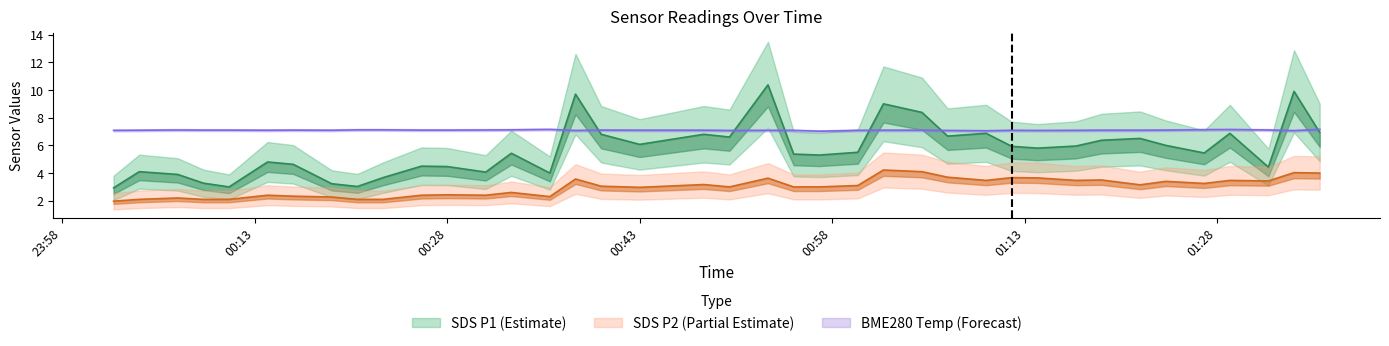

Which category has the highest value in the SDS_P2 series?

2023/04/16 01:02